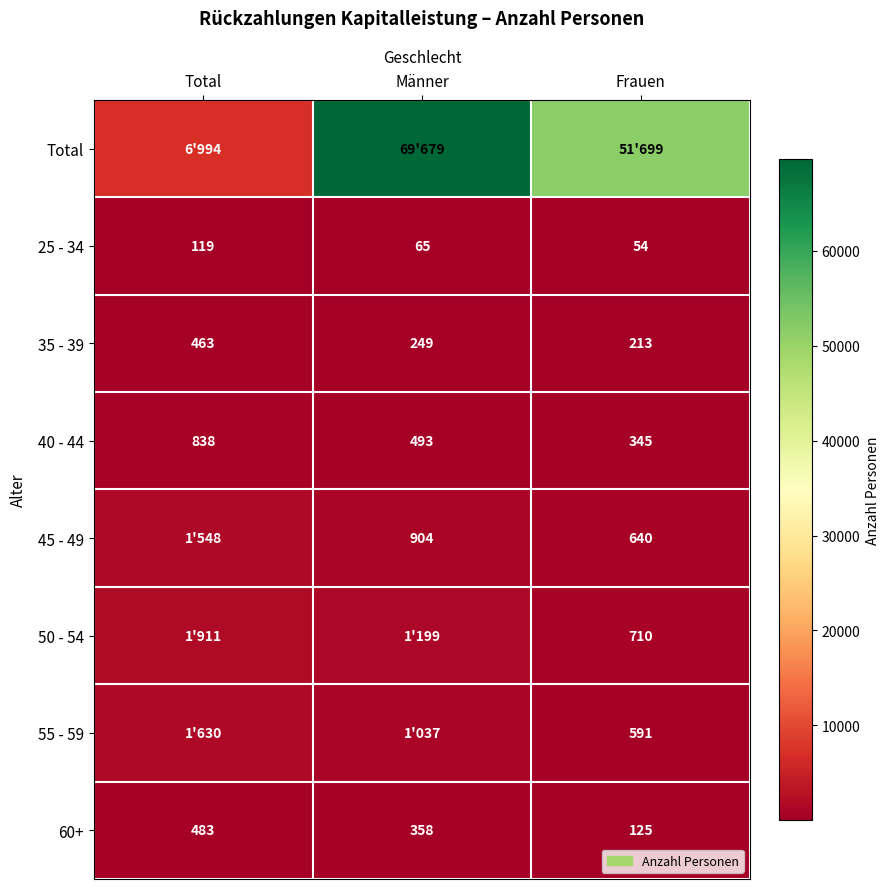

Where does the 35 - 39 series first go above 249?

Total